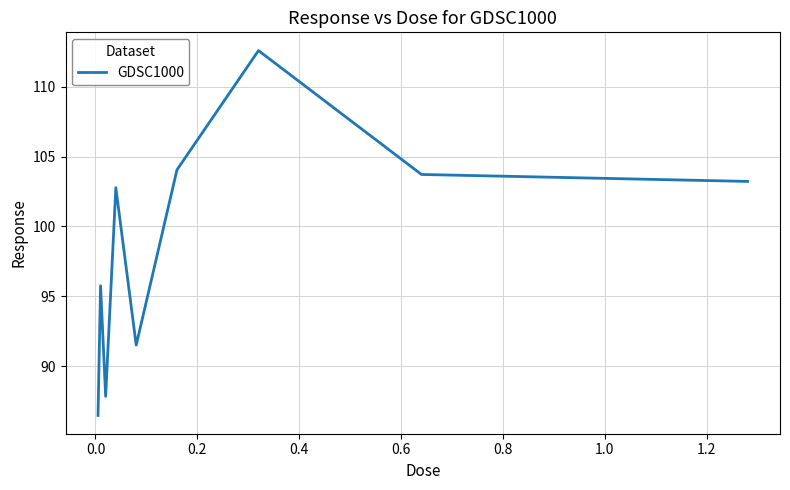

Reading right to left, extract all data points from this chart.

103.2	103.7	112.6	104.1	91.5	102.8	87.8	95.8	86.5